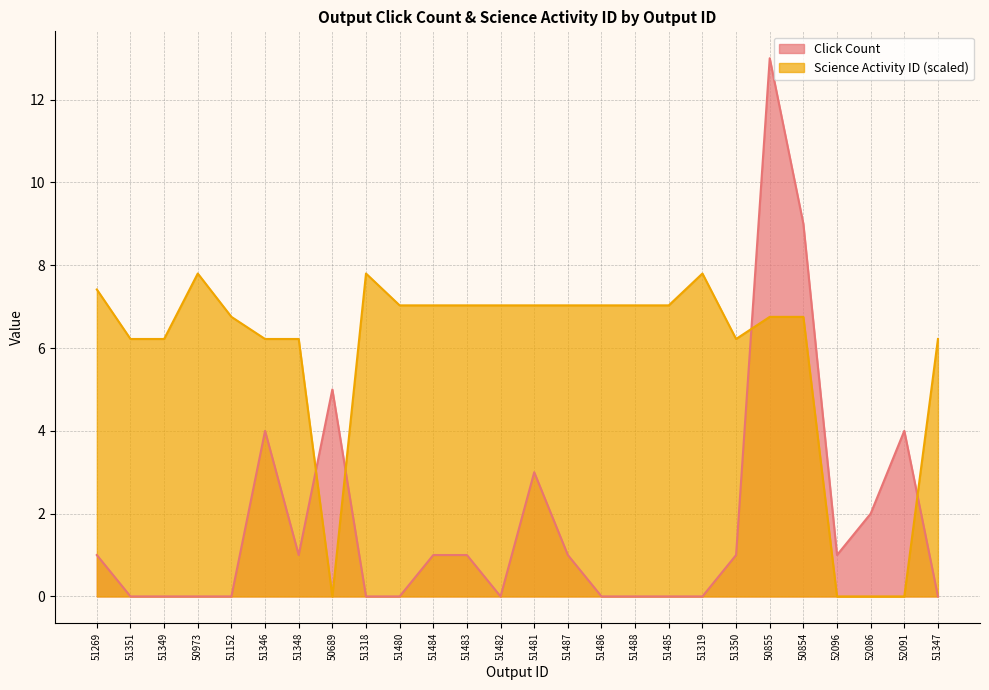

How many interior local peaks does the Science Activity ID series have?

3